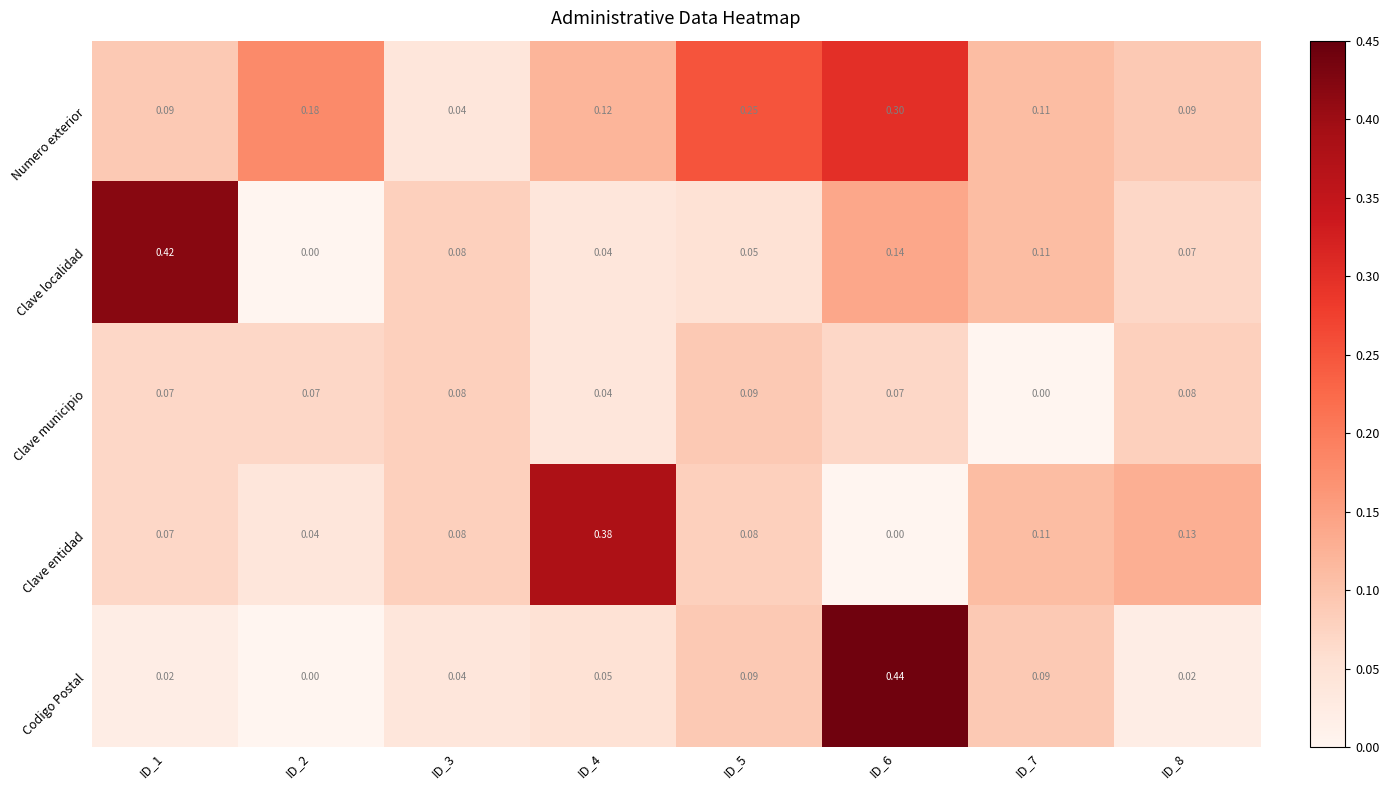

List the series in order of their peak value, highest first.

Codigo Postal, Clave localidad, Clave entidad, Numero exterior, Clave municipio